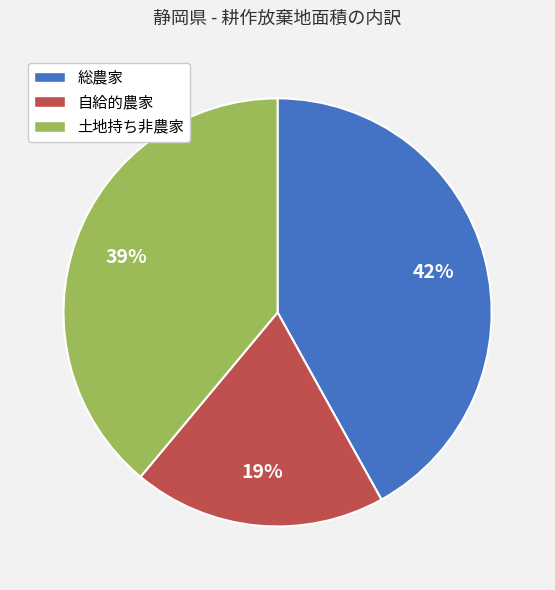

Does any single category account for the majority?

No